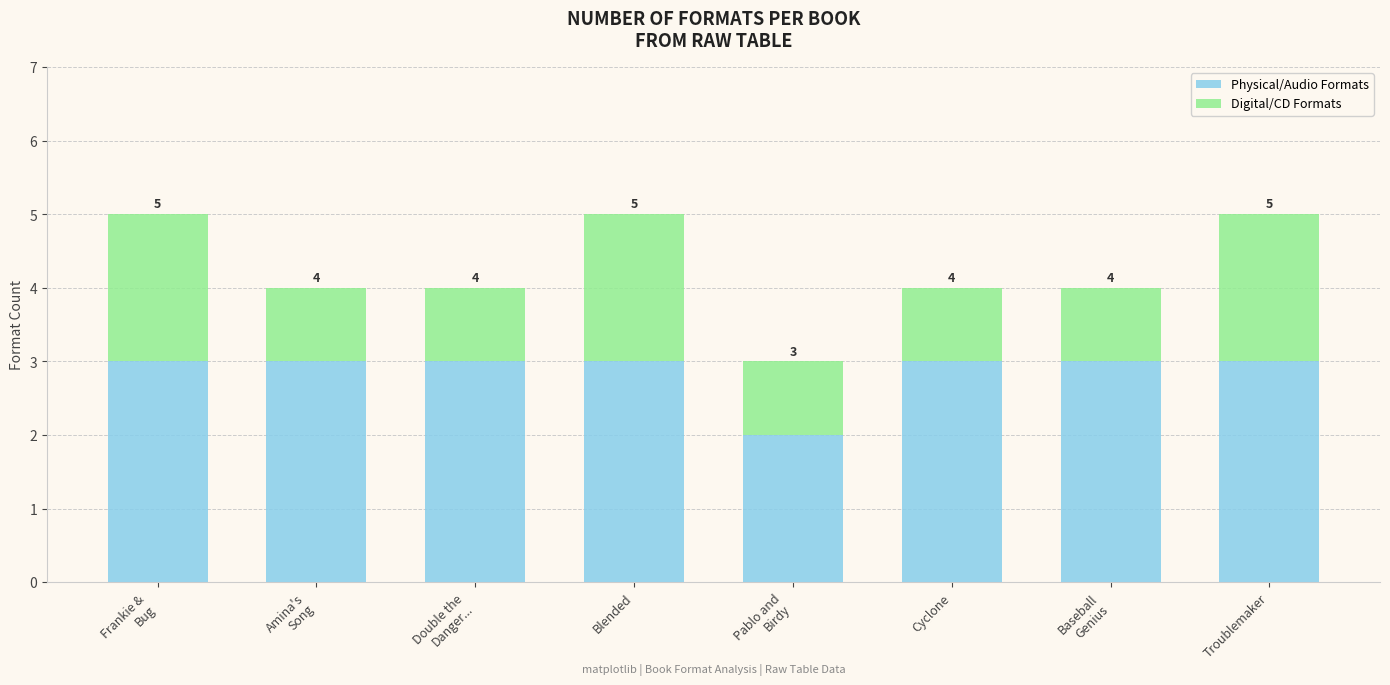

What is the approximate value of Digital/CD Formats at Double the
Danger...?

1